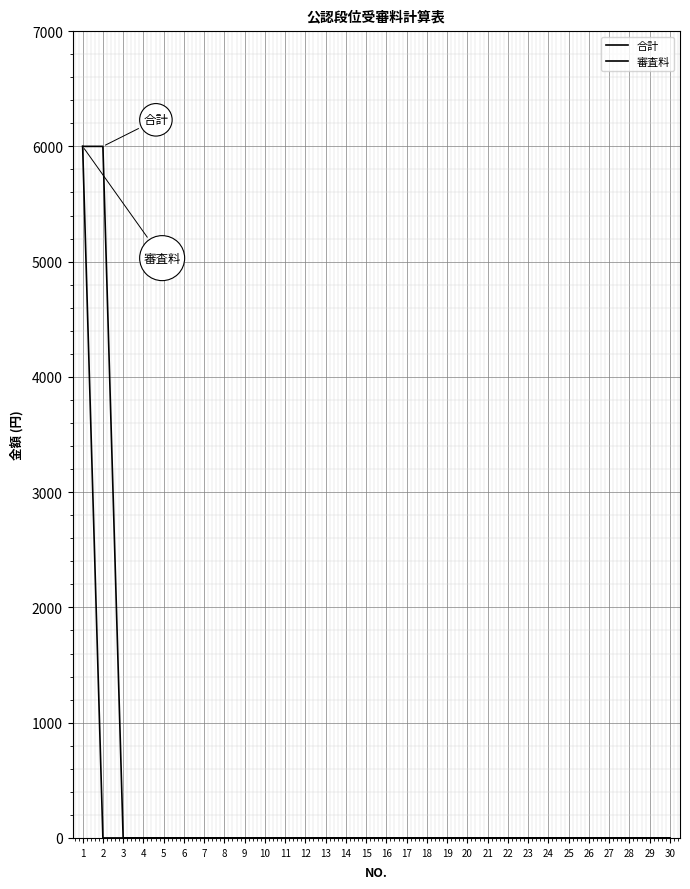

Is it true that 審査料 equals 0 at 29?

True